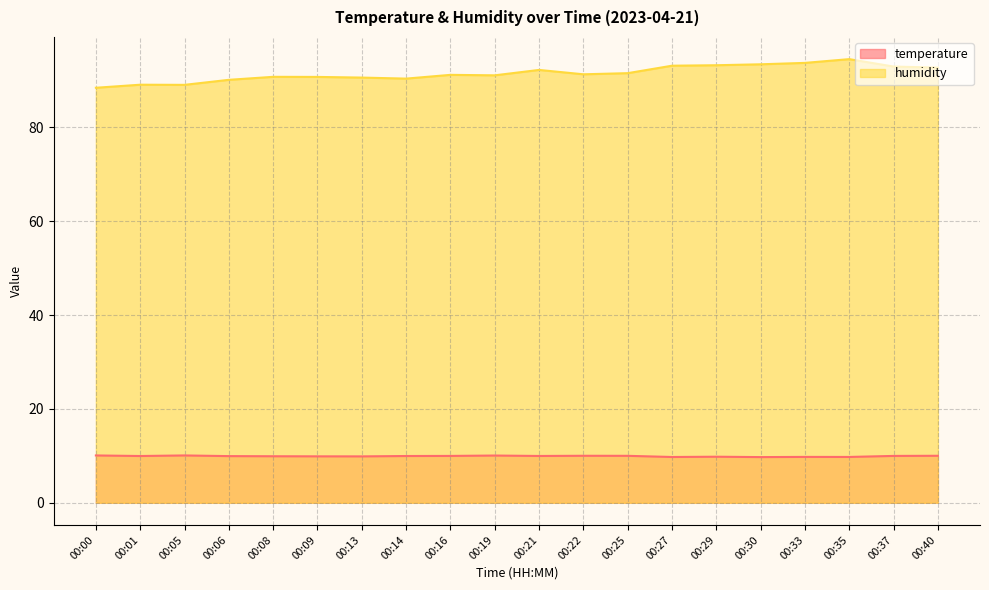

What is the approximate value of humidity at 00:08?

90.8